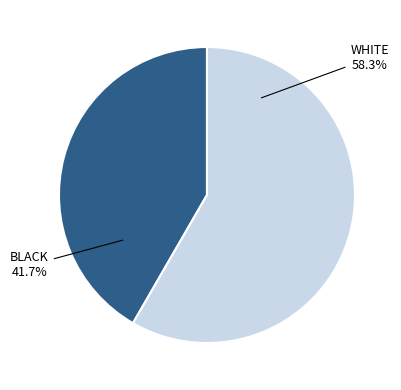

Count the number of slices in the pie.

2